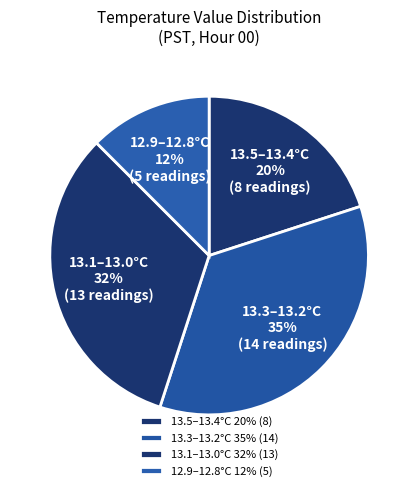

How many slices are in this pie chart?

4